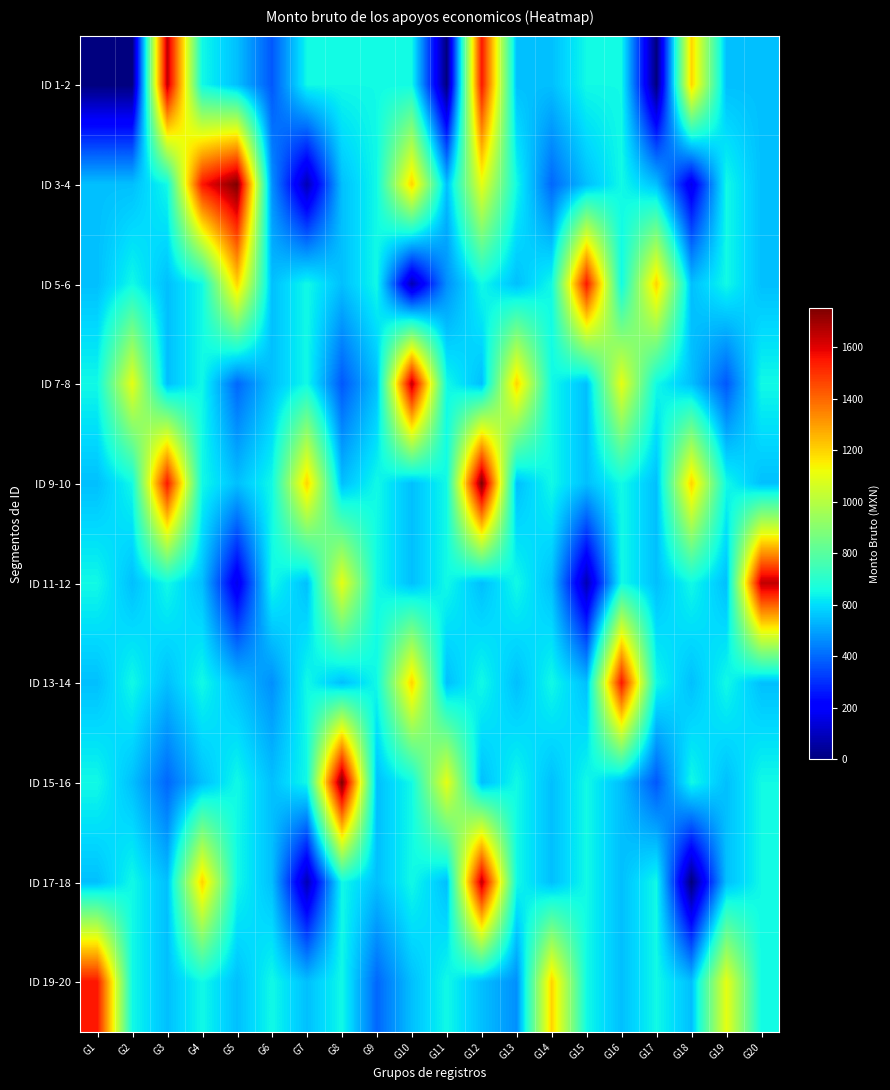

Which series changed the most between G12 and G18?

ID 17-18